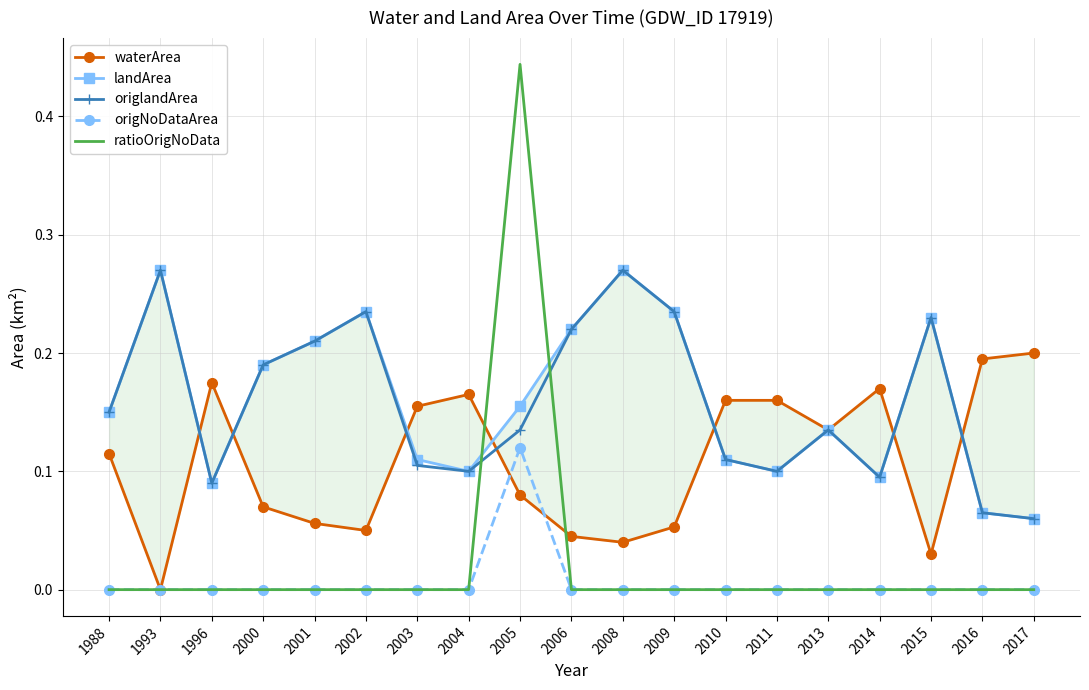

The value of origlandArea at 2009 is 0.1. True or false?

False